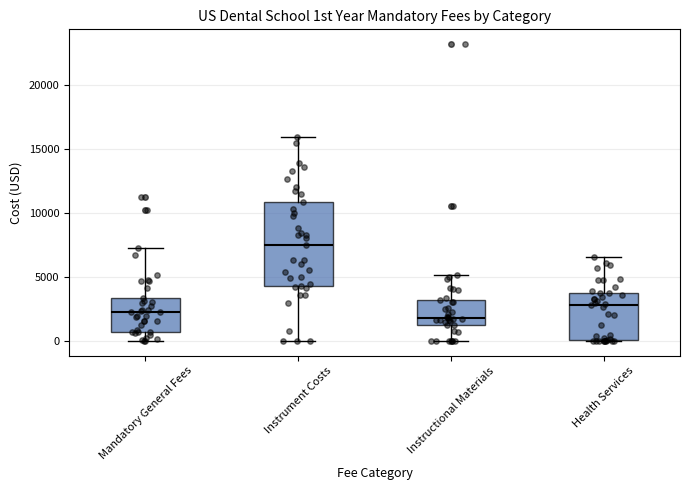

Reading left to right, read every box against the y-axis: the position of its median line, the range the box covers, and the ends of its whiskers. The values are not printed on the chart, so give them approximately, as read against the axis.

Mandatory General Fees: median 2000, box 500 to 3500, whiskers 0 to 7000
Instrument Costs: median 7500, box 4500 to 11000, whiskers 0 to 16000
Instructional Materials: median 2000, box 1000 to 3000, whiskers 0 to 5000
Health Services: median 3000, box 0 to 3500, whiskers 0 to 6500